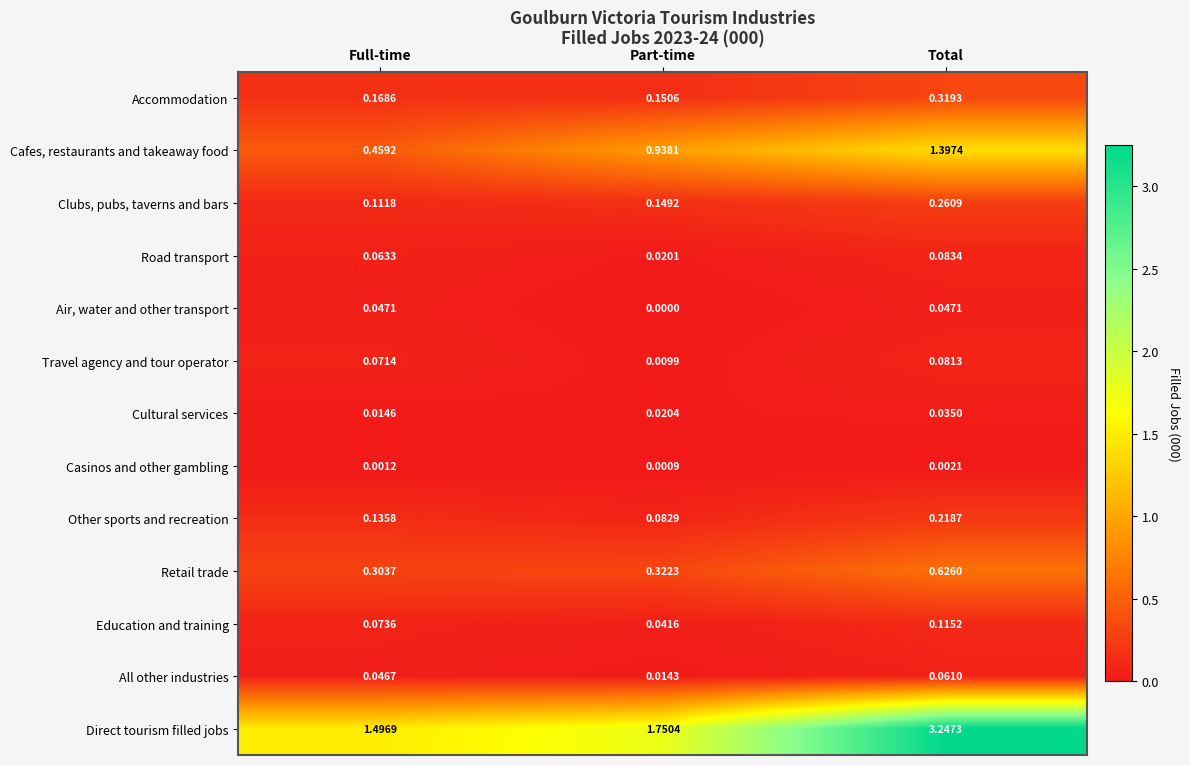

List the series in order of their peak value, lowest first.

Casinos and other gambling, Cultural services, Air, water and other transport, All other industries, Travel agency and tour operator, Road transport, Education and training, Other sports and recreation, Clubs, pubs, taverns and bars, Accommodation, Retail trade, Cafes, restaurants and takeaway food, Direct tourism filled jobs